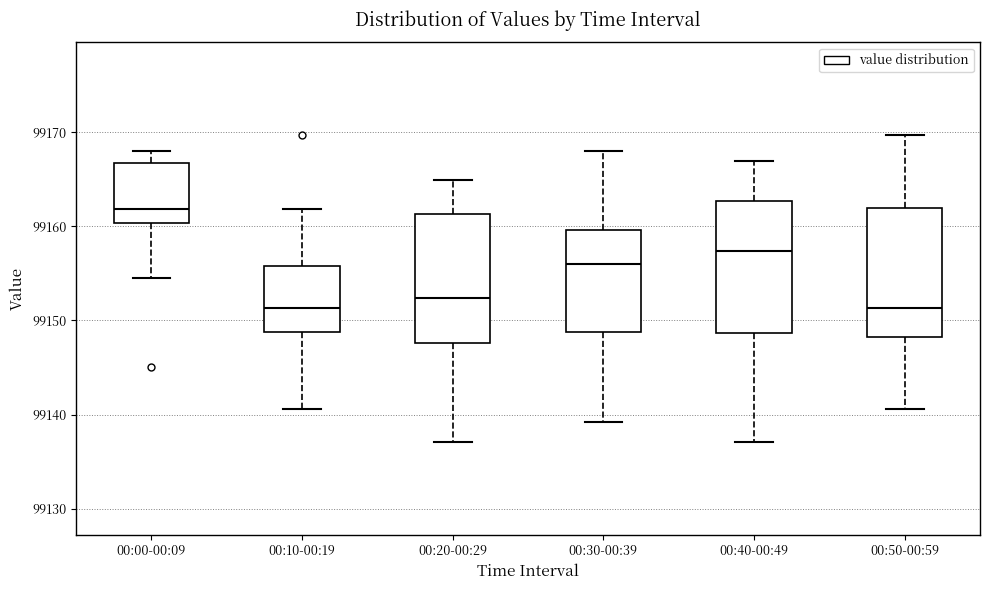

Reading left to right, read every box against the y-axis: the position of its median line, the range the box covers, and the ends of its whiskers. The values are not printed on the chart, so give them approximately, as read against the axis.

00:00-00:09: median 99162, box 99160 to 99167, whiskers 99155 to 99168
00:10-00:19: median 99151, box 99149 to 99156, whiskers 99141 to 99162
00:20-00:29: median 99152, box 99148 to 99161, whiskers 99137 to 99165
00:30-00:39: median 99156, box 99149 to 99160, whiskers 99139 to 99168
00:40-00:49: median 99157, box 99149 to 99163, whiskers 99137 to 99167
00:50-00:59: median 99151, box 99148 to 99162, whiskers 99141 to 99170